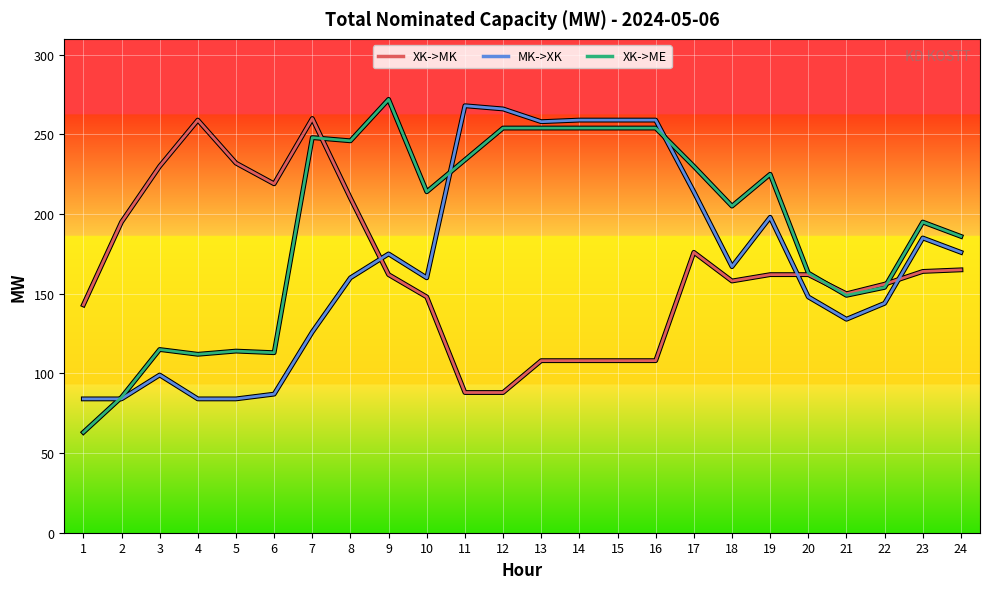

Does the chart display data point markers on the line(s)?

No